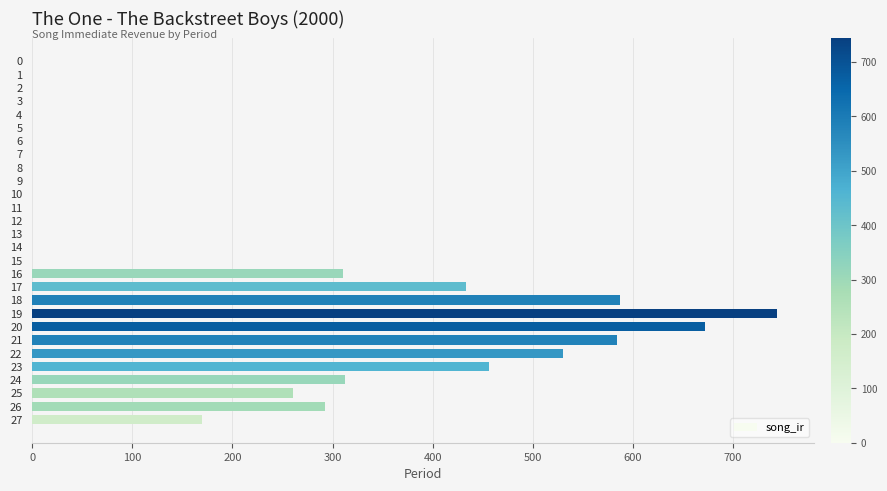

What is the sum of all values?

5352.5